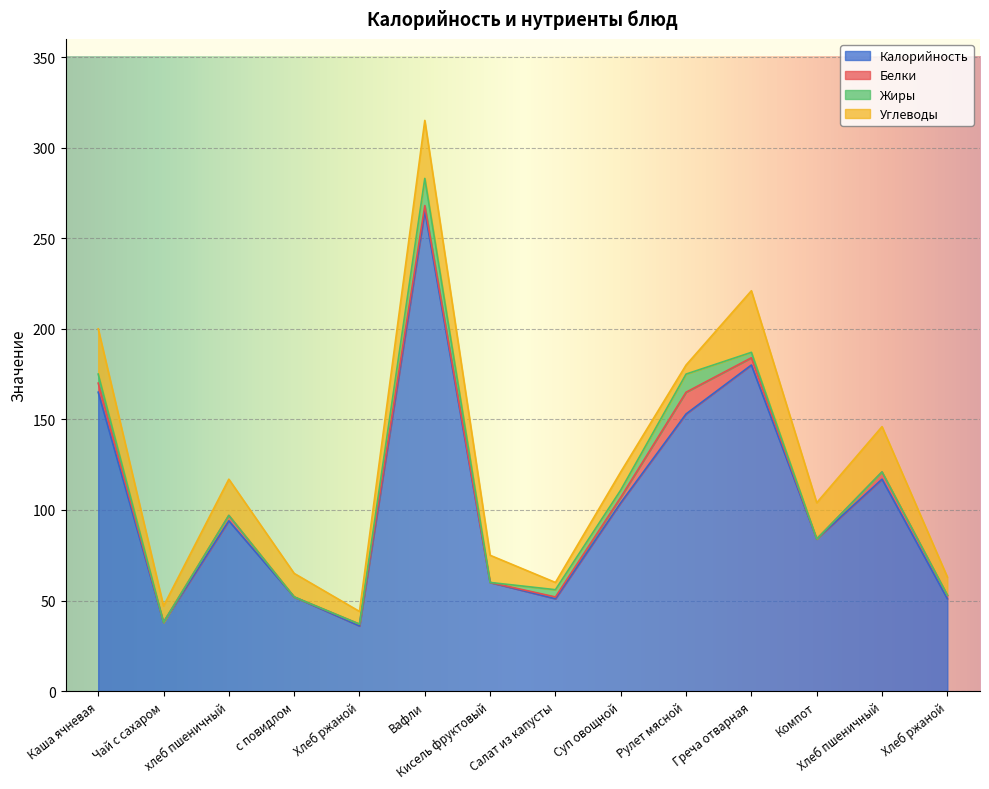

True or false: Углеводы and Калорийность cross at least once.

False